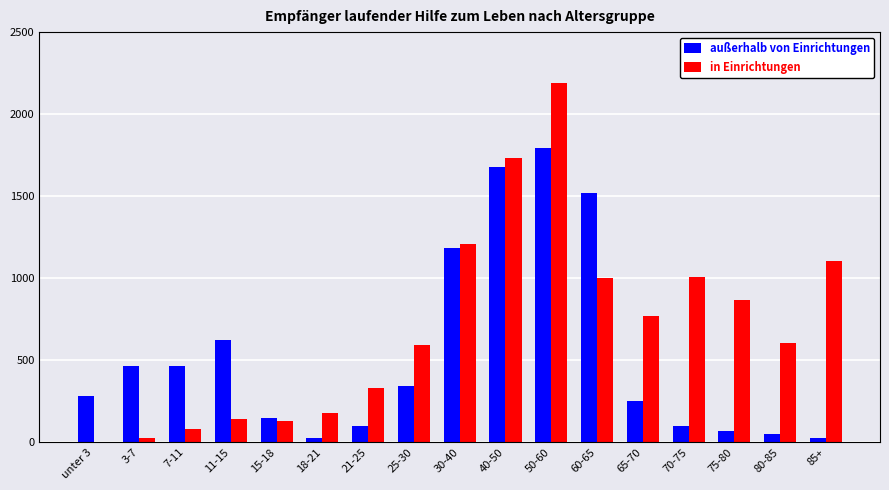

How many groups of bars are there?

17